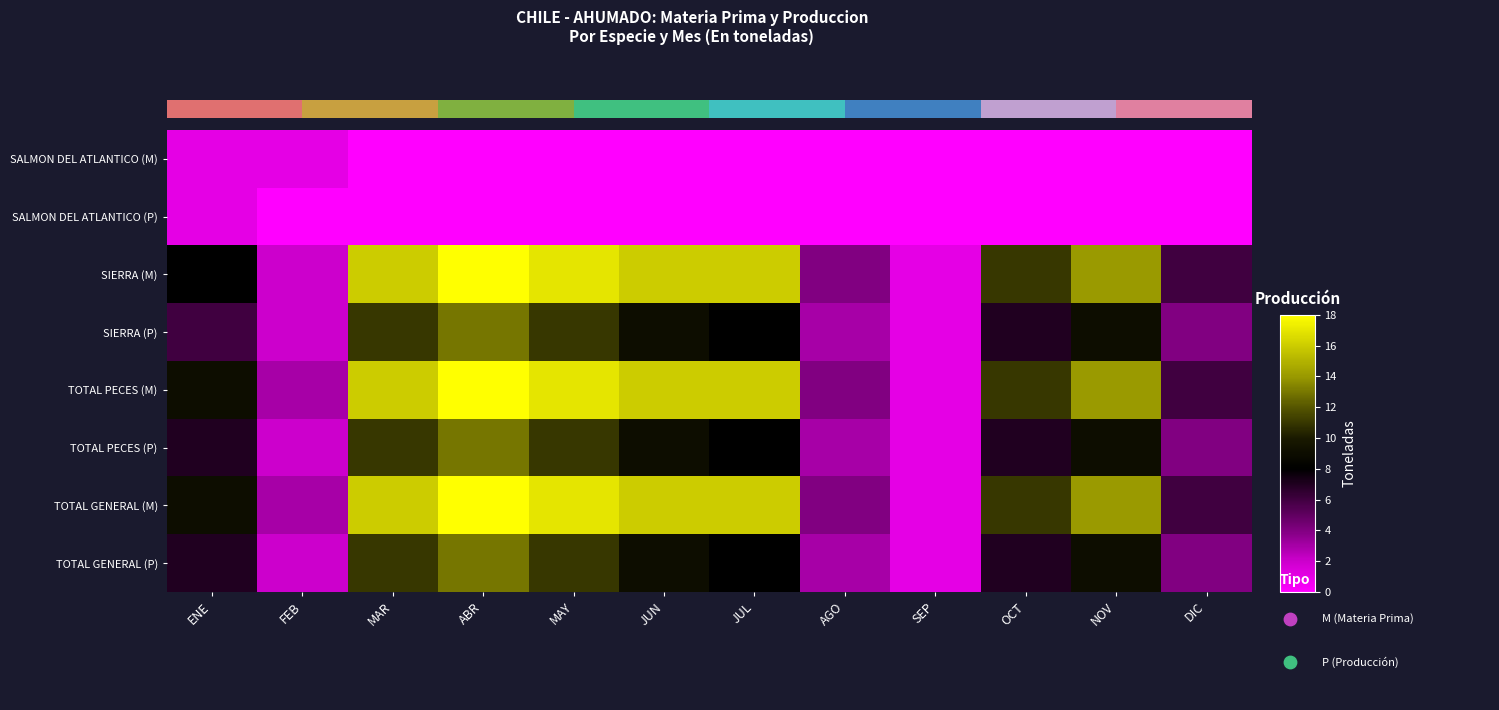

What is the total value across all series at FEB?

15